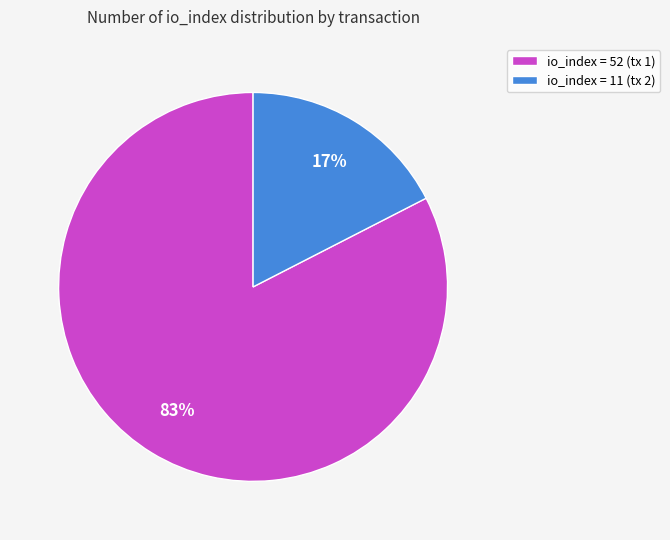

To the nearest percent, what portion does io_index = 52 (tx 1) represent?

83%